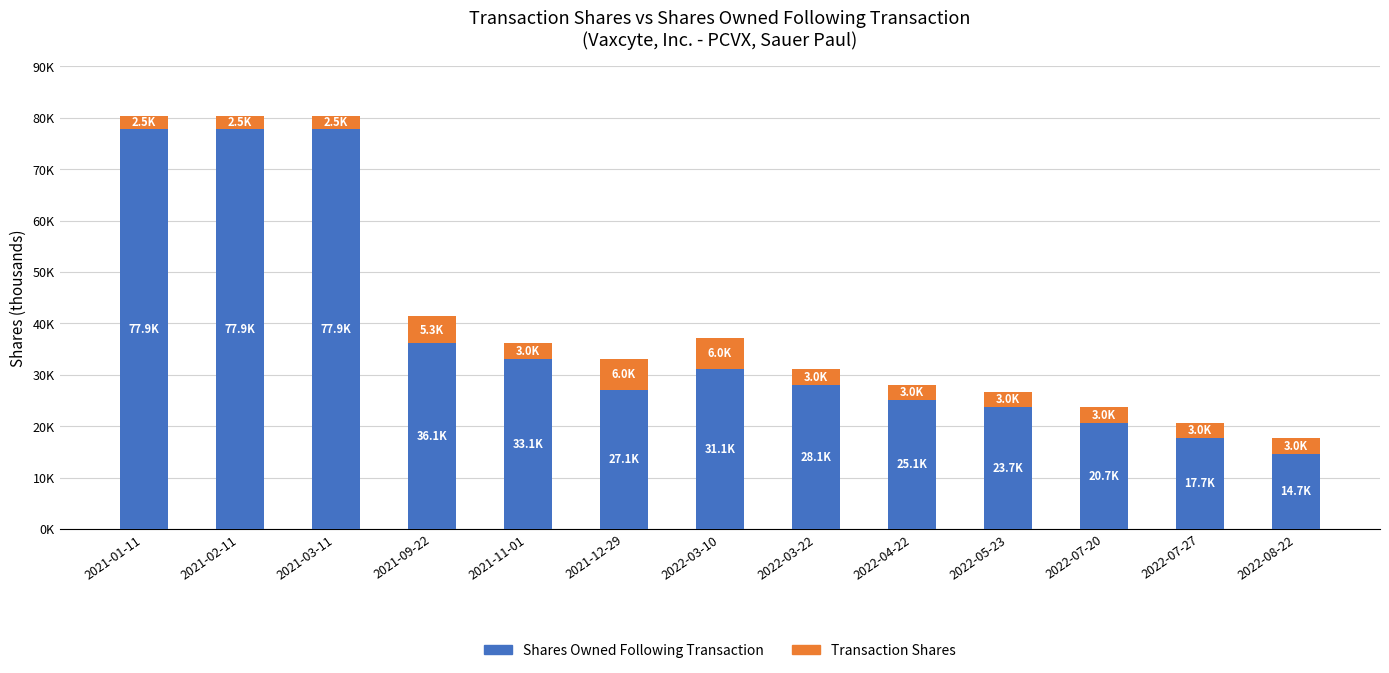

What are all the series names shown in the legend?

Shares Owned Following Transaction, Transaction Shares